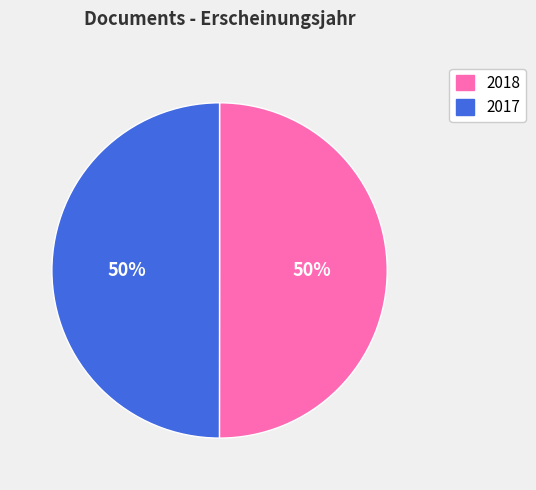

Approximately how many times larger is the value at 2017 compared to 2018?

1.0